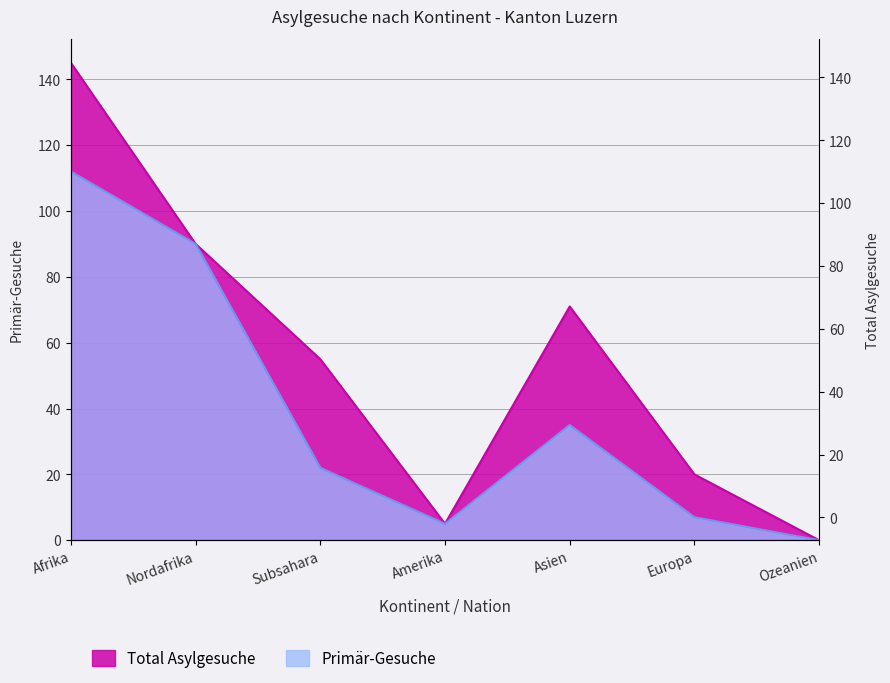

Which has a higher value, Nordafrika or Europa?

Nordafrika